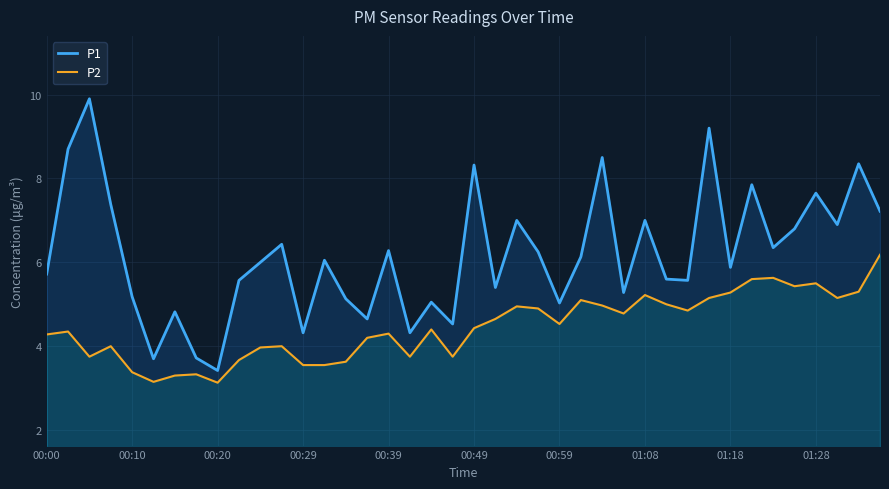

What is the difference between the maximum and minimum values in the P1 series?

6.5